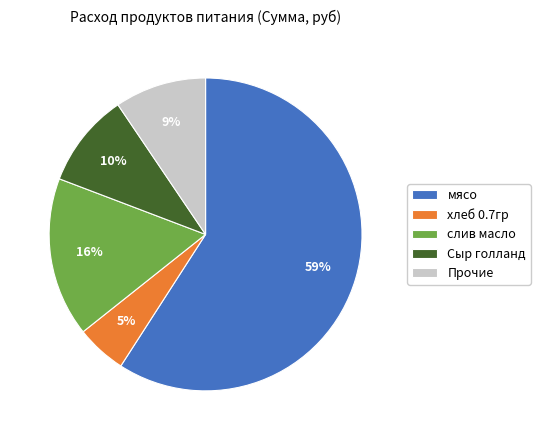

Which category accounts for the majority?

мясо